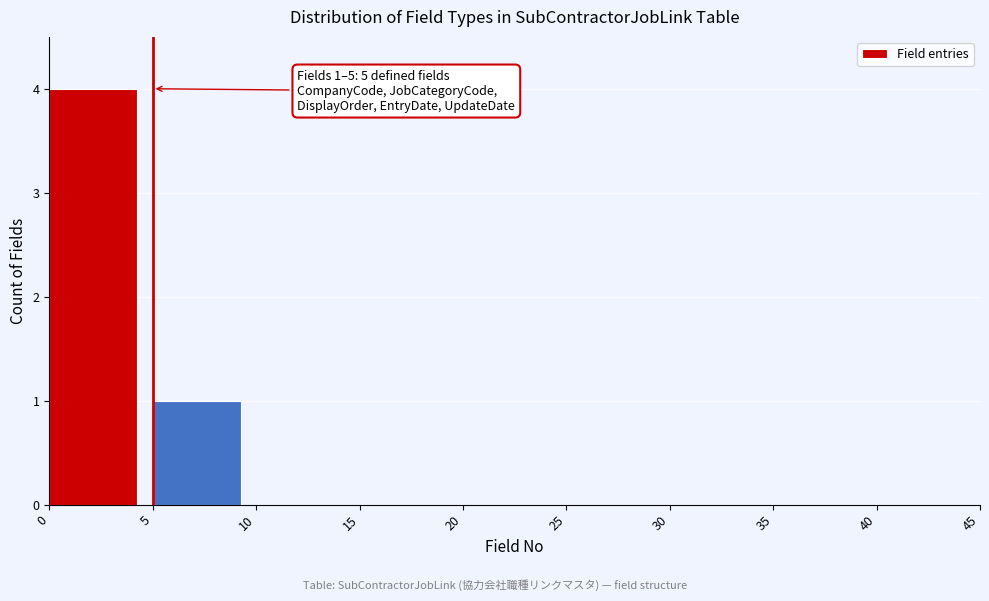

Over which range of the x-axis is the bar tallest?

0 to 5